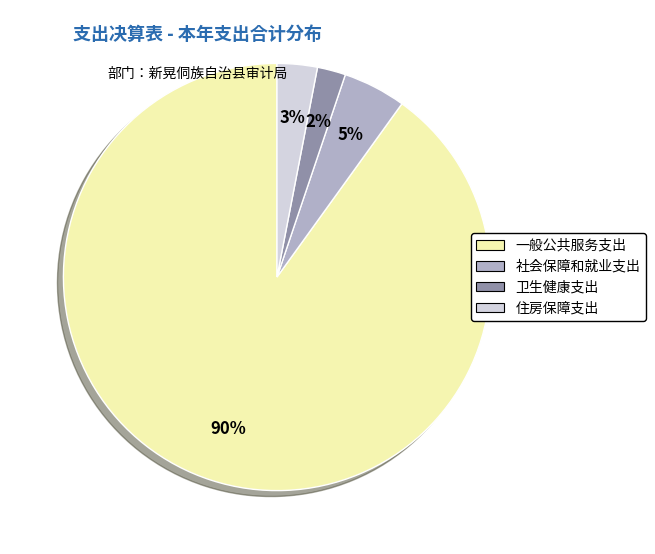

Is 住房保障支出 the majority of the pie?

No